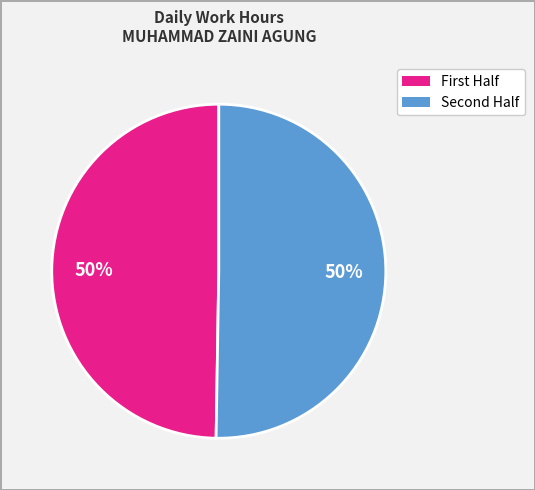

To the nearest percent, what is the average slice percentage?

50%